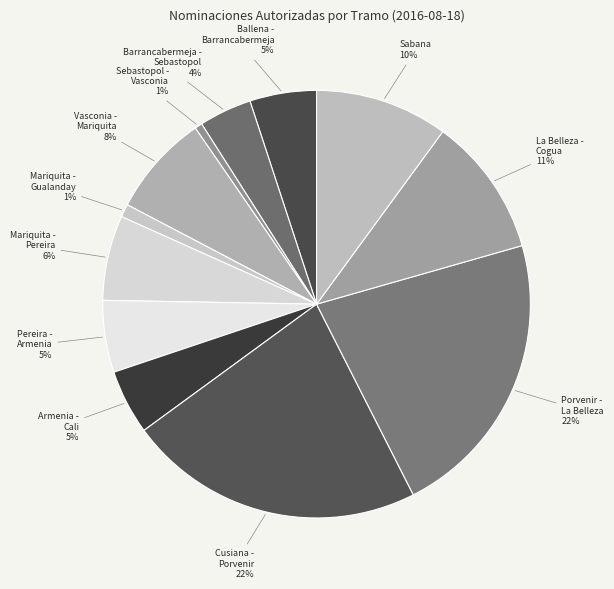

Count the number of slices in the pie.

12